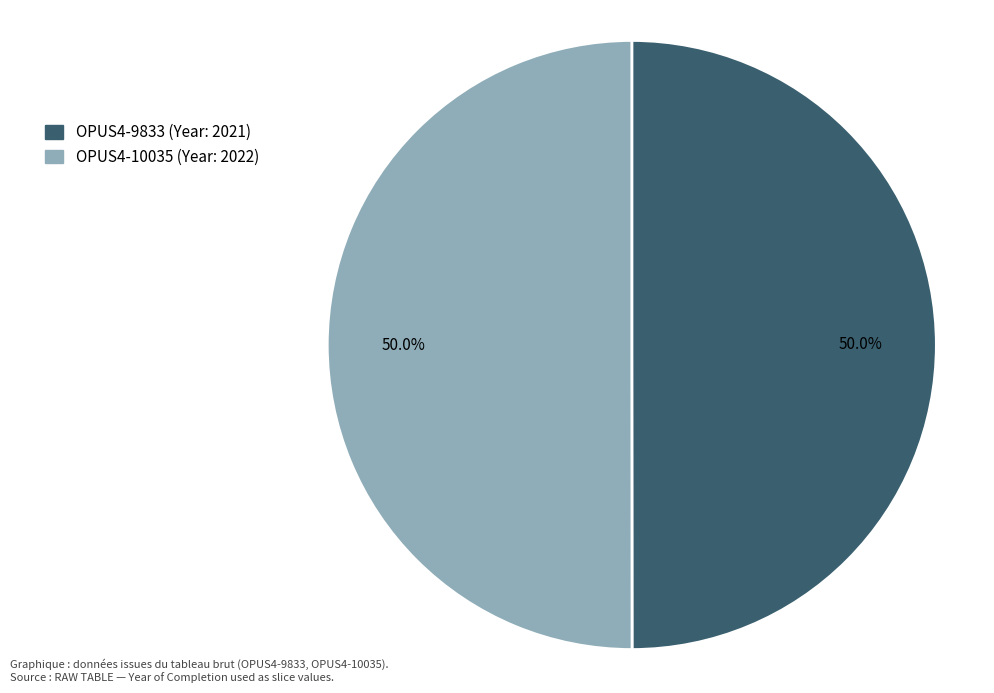

The OPUS4-9833 slice represents 57% of the pie. True or false?

False